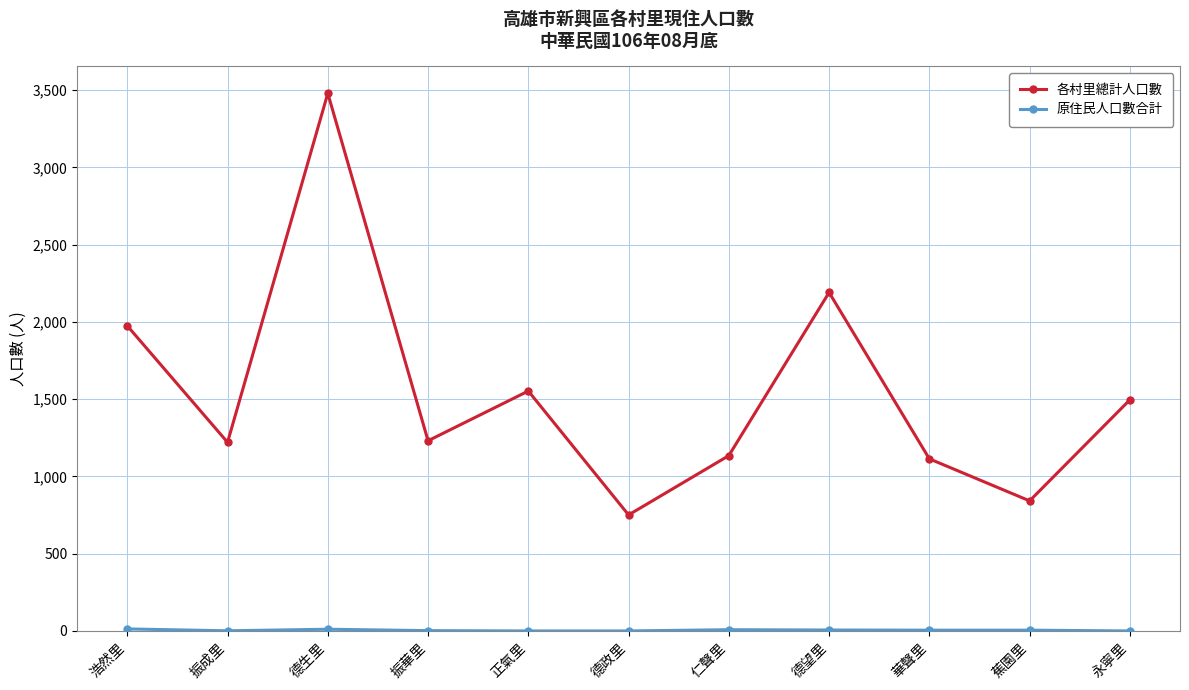

Between 正氣里 and 華聲里, which series saw the biggest shift?

各村里總計人口數